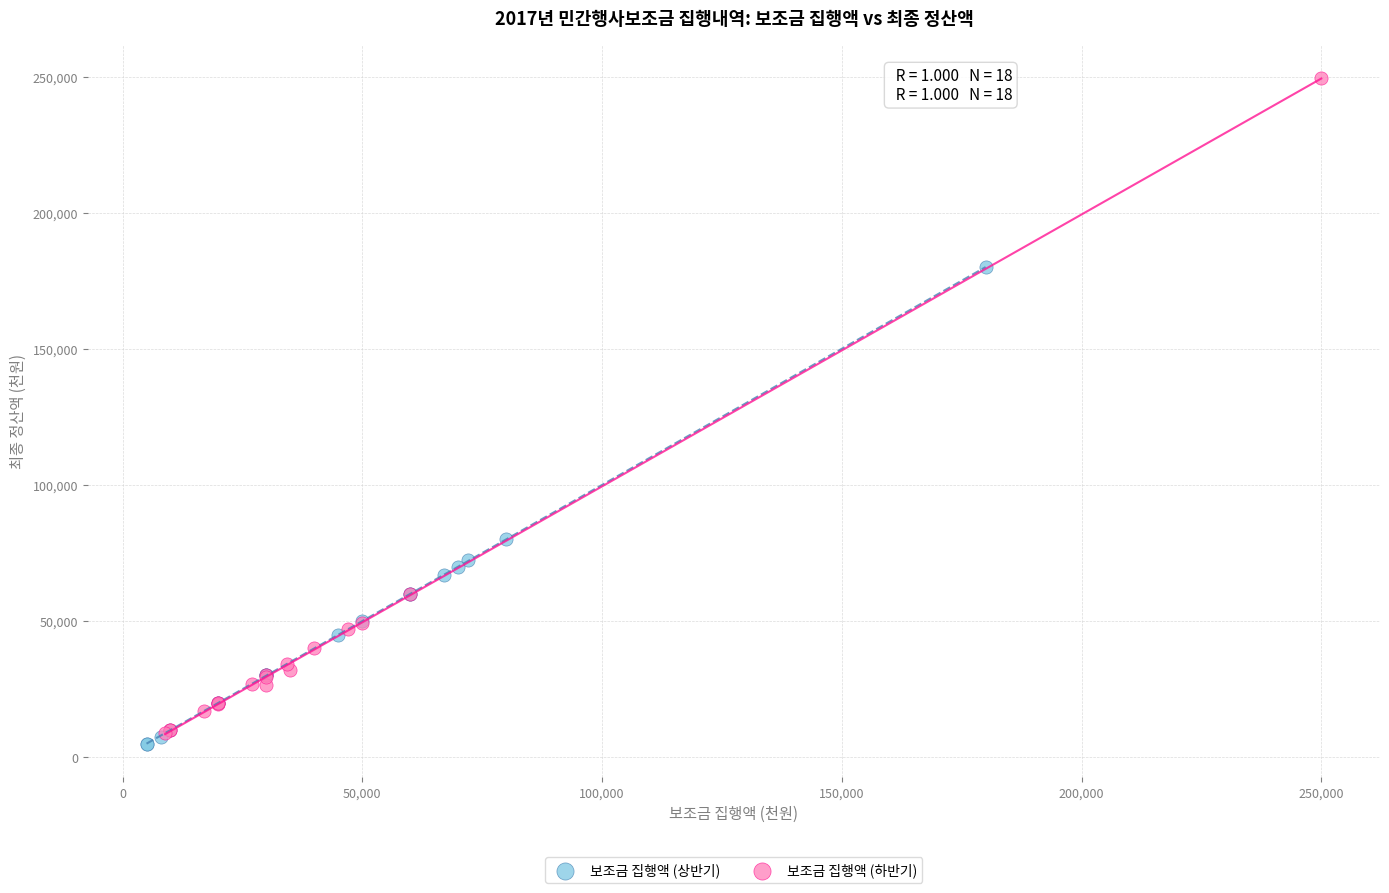

Which series contains the highest Y value?

보조금 집행액 (하반기)